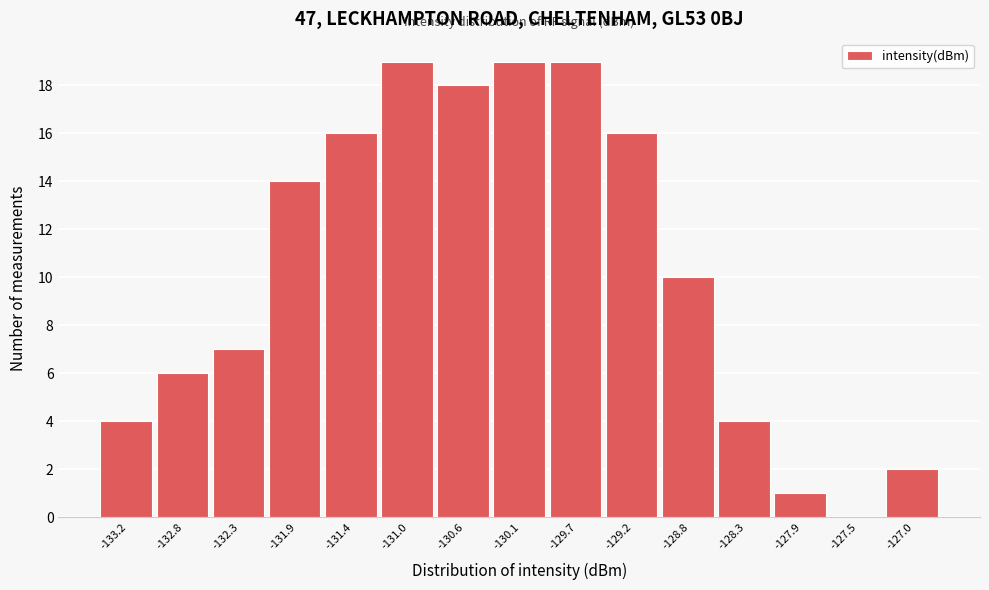

Reading left to right, transcribe all the data shown in this chart.

-133.2=4	-132.8=6	-132.3=7	-131.9=14	-131.4=16	-131.0=19	-130.6=18	-130.1=19	-129.7=19	-129.2=16	-128.8=10	-128.3=4	-127.9=1	-127.5=0	-127.0=2